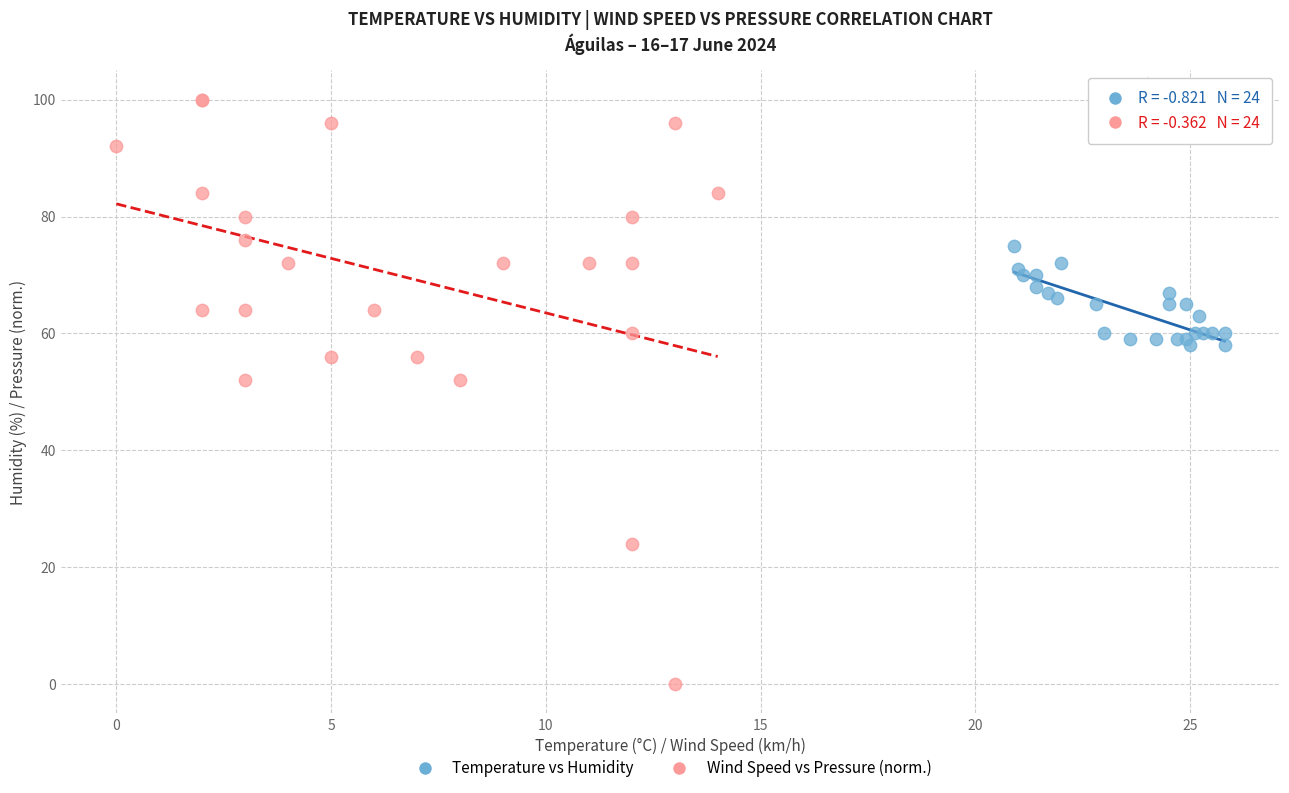

Which series has the largest Y range (max minus min)?

Wind Speed vs Pressure (norm.)